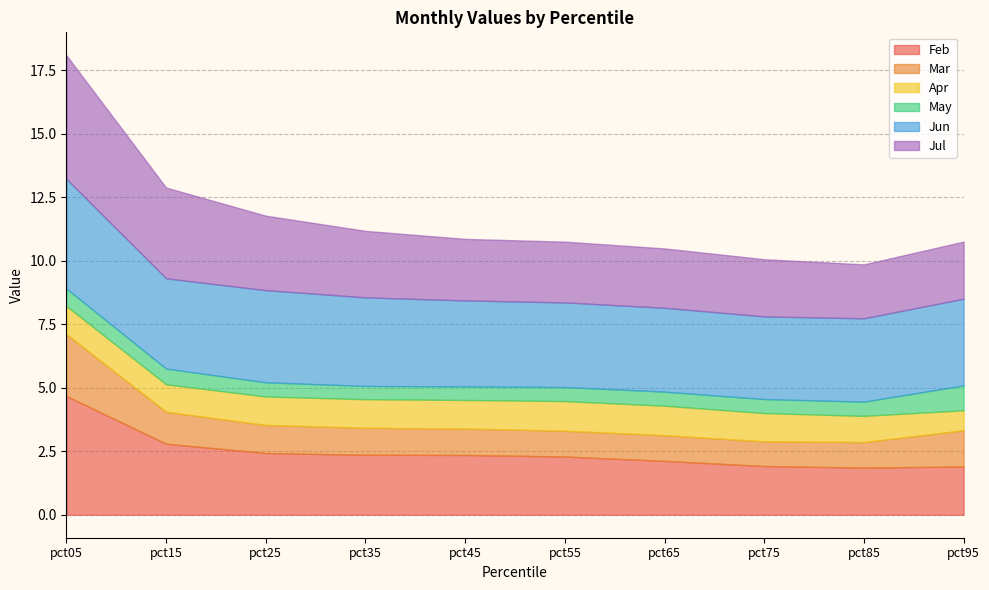

Where do Jun and Jul first cross each other?

pct15 and pct25